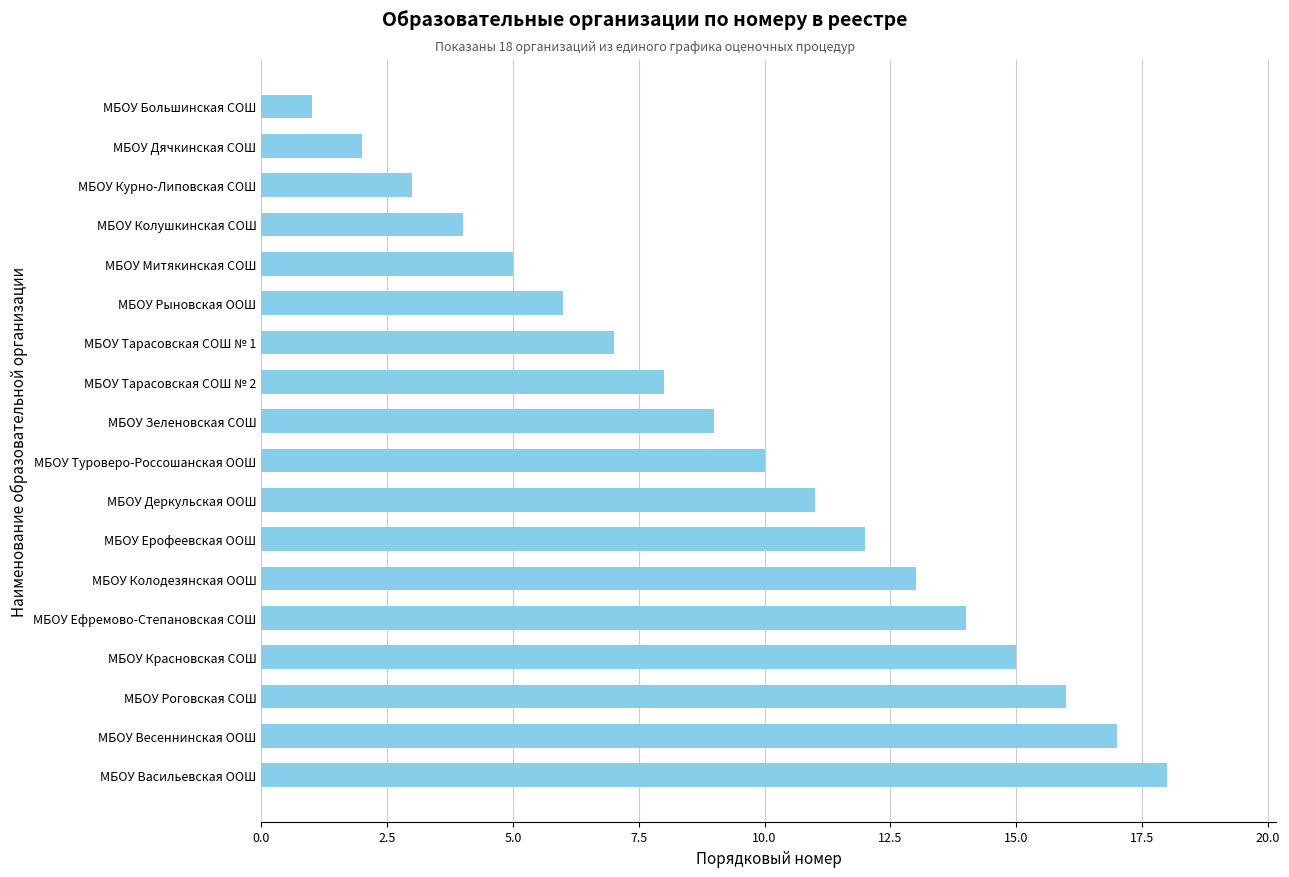

At which category does the chart reach its peak across all series?

МБОУ Васильевская ООШ